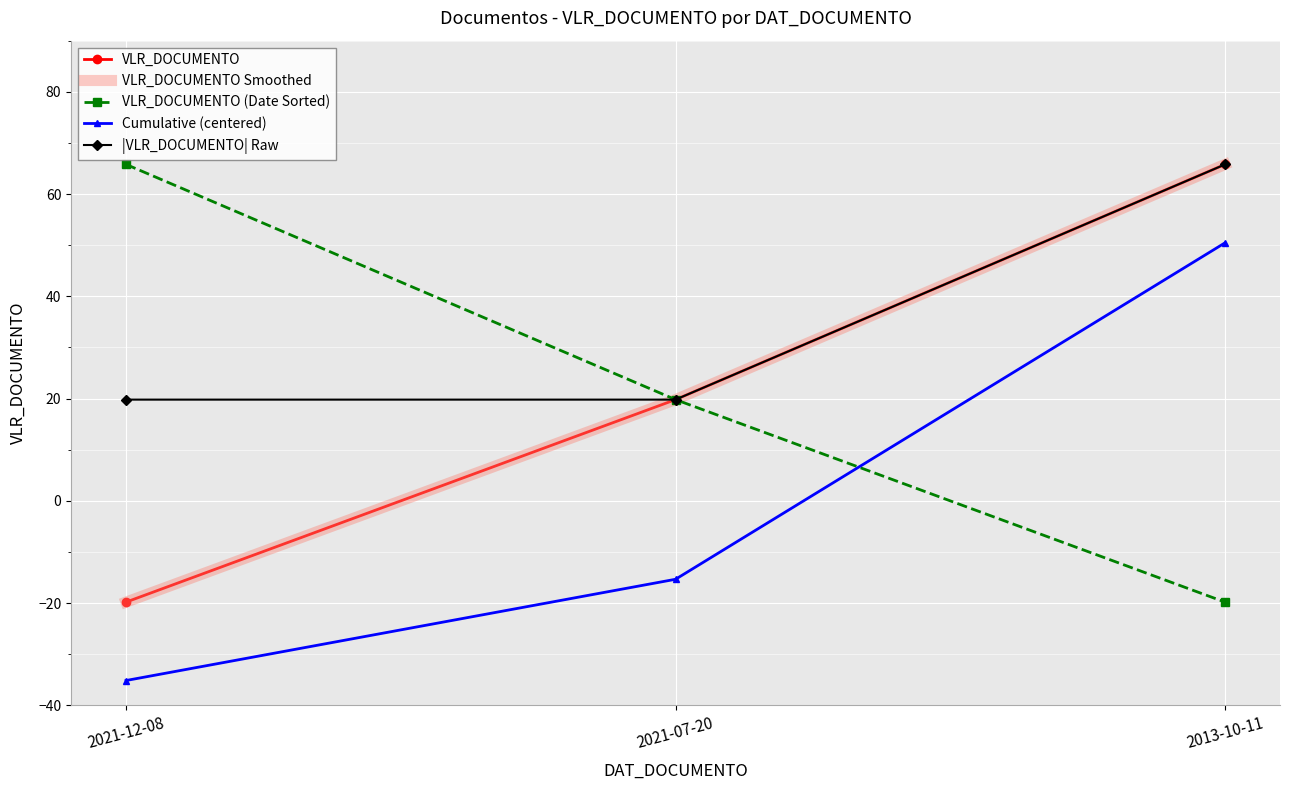

What is the label of the 1st point from the right?

2013-10-11